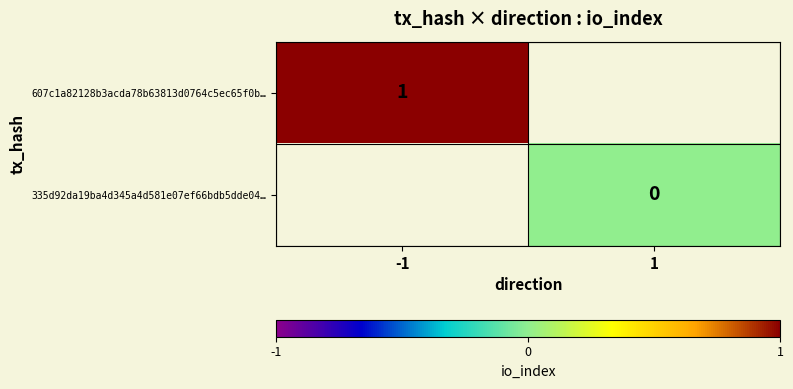

List the series in order of their peak value, highest first.

607c1a82128b3acda78b63813d0764c5ec65f0b…, 335d92da19ba4d345a4d581e07ef66bdb5dde04…